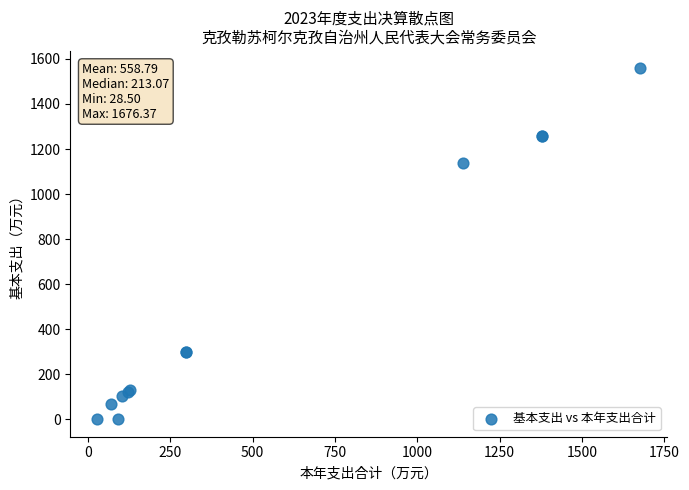

What Y value in the scatter plot is closest to 778?

1138.0